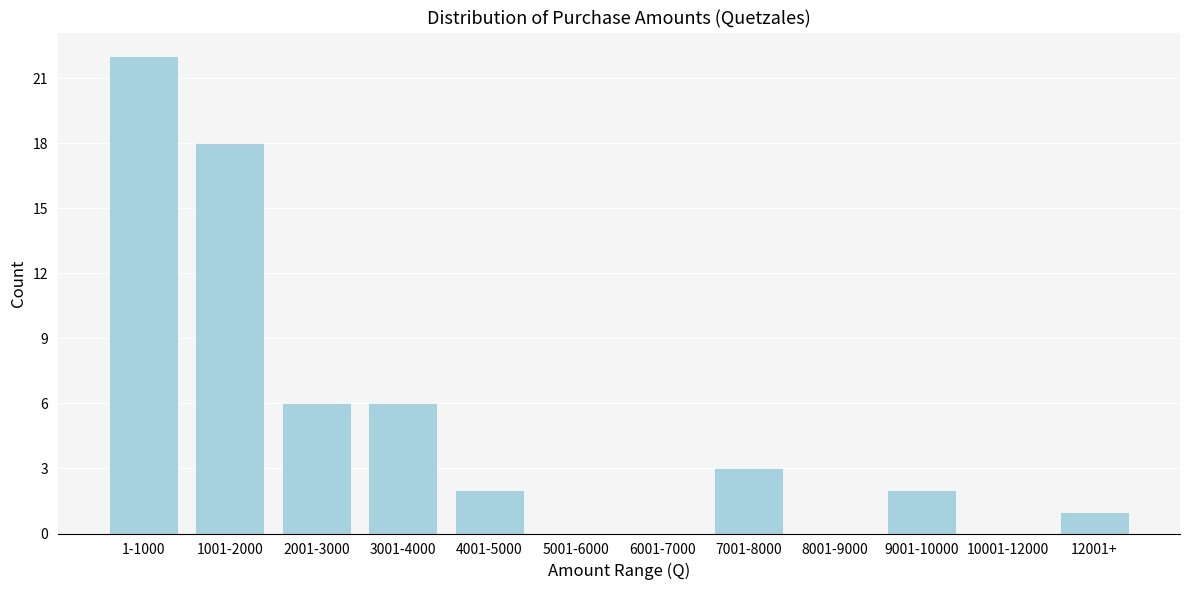

Reading left to right, what are all the values shown in this chart?

1-1000=22	1001-2000=18	2001-3000=6	3001-4000=6	4001-5000=2	5001-6000=0	6001-7000=0	7001-8000=3	8001-9000=0	9001-10000=2	10001-12000=0	12001+=1